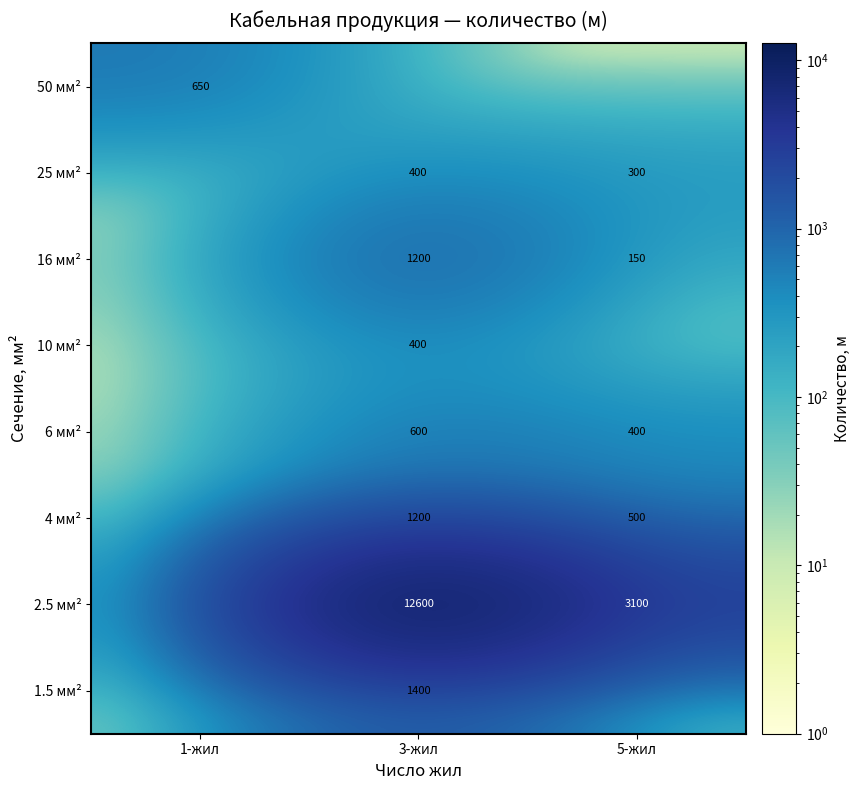

What is the highest value of the 16 мм² series?

1200.0